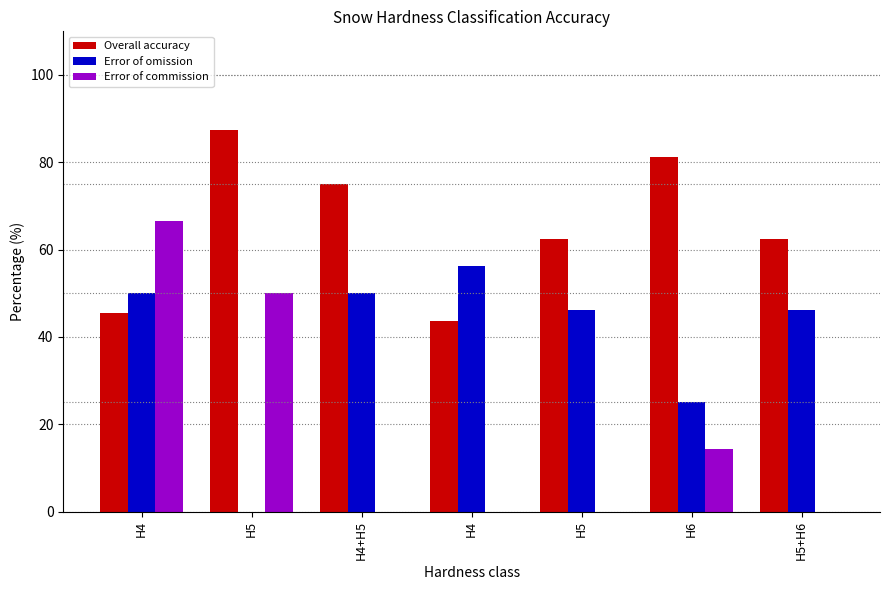

Between H4 and H6, which series saw the biggest shift?

Error of commission